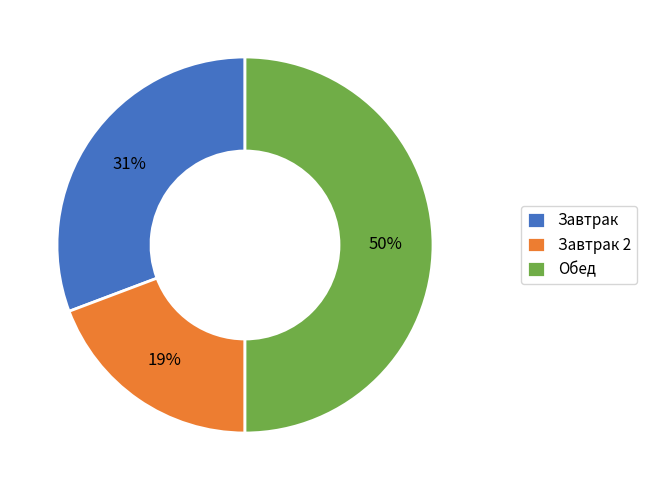

True or false: Завтрак 2 accounts for 19% of the total.

True